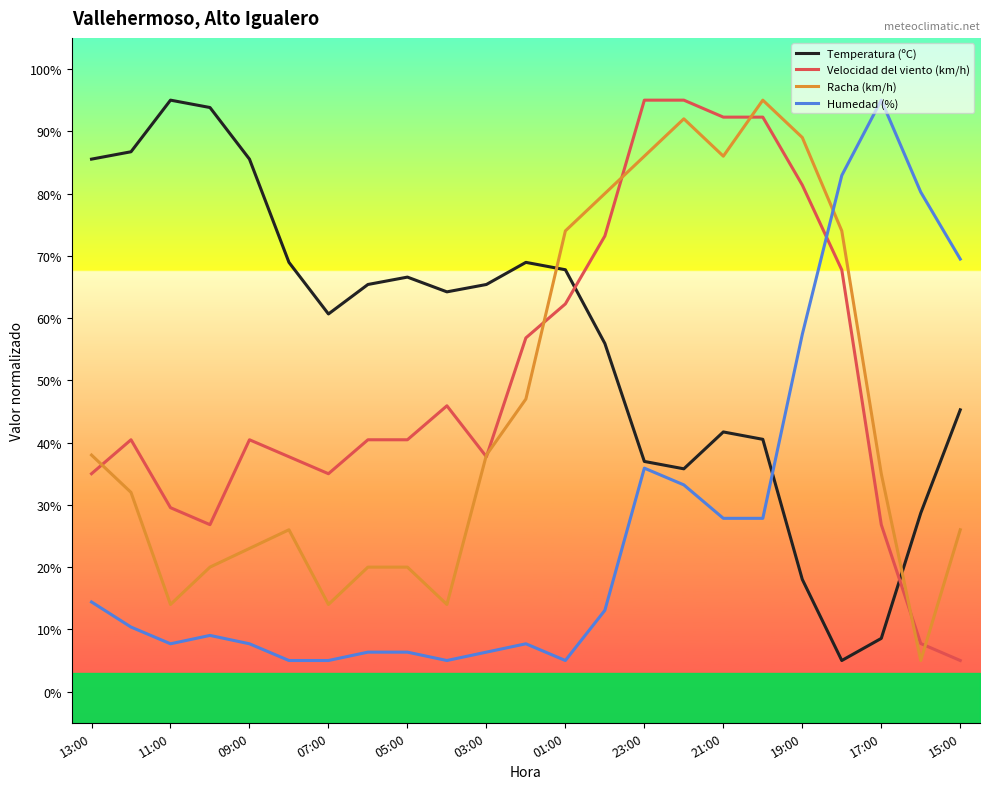

Which category has the highest value in the Humedad (%) series?

17:00